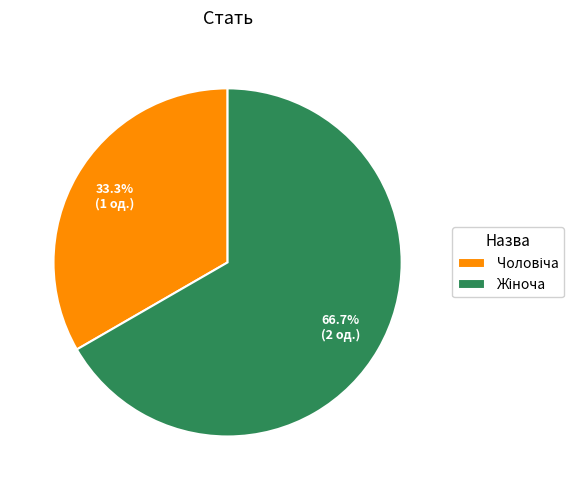

Is there any slice that represents more than half of the pie?

Yes